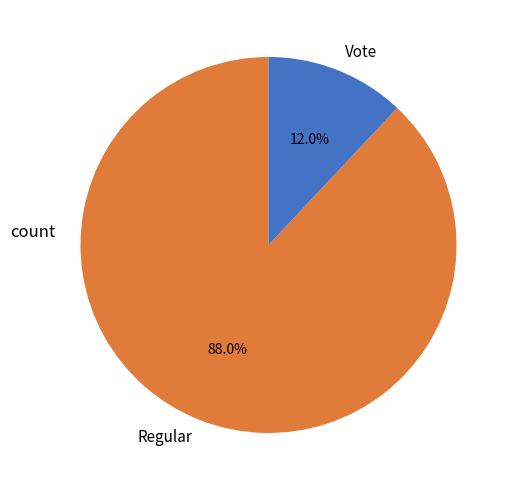

Count the number of slices in the pie.

2